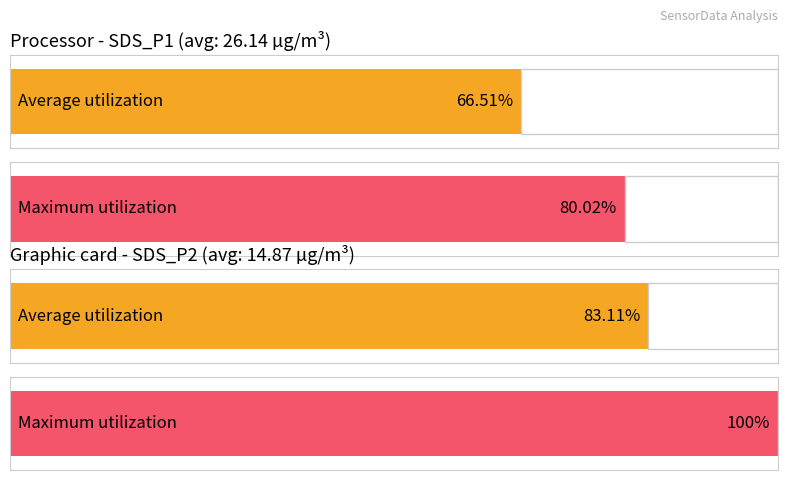

List the series in order of their peak value, lowest first.

Average utilization, Maximum utilization